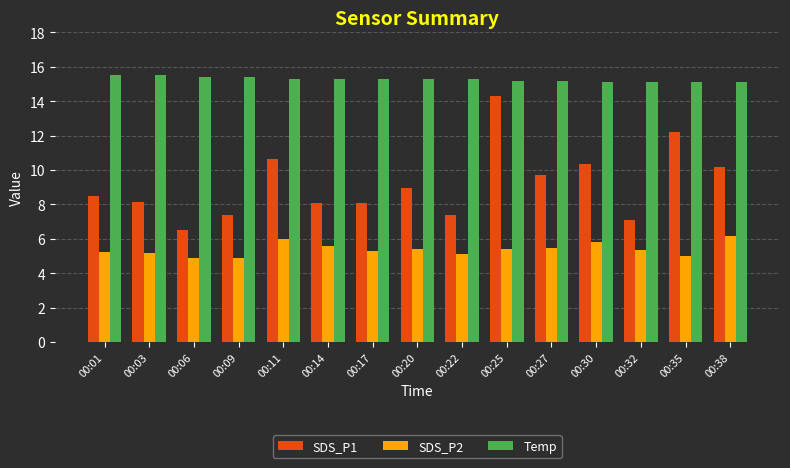

What is the difference between the second highest and second lowest values in the Temp series?

0.4